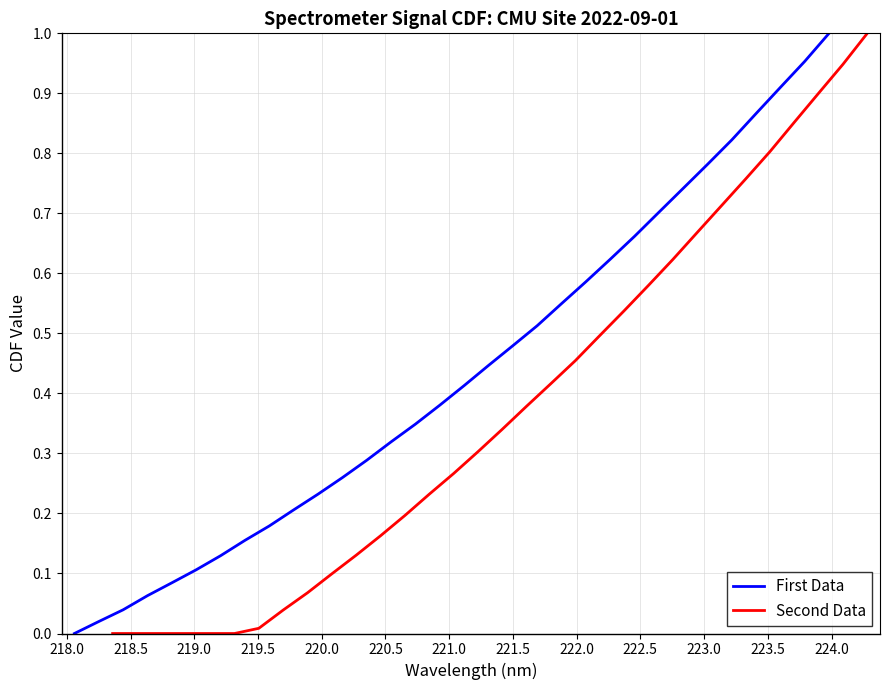

Rank the series by their maximum value, from highest to lowest.

First Data, Second Data